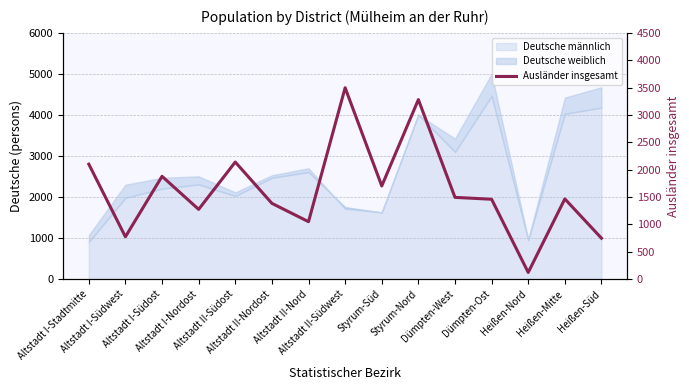

How many points are higher than both their immediate neighbors (excluding endpoints)?

5